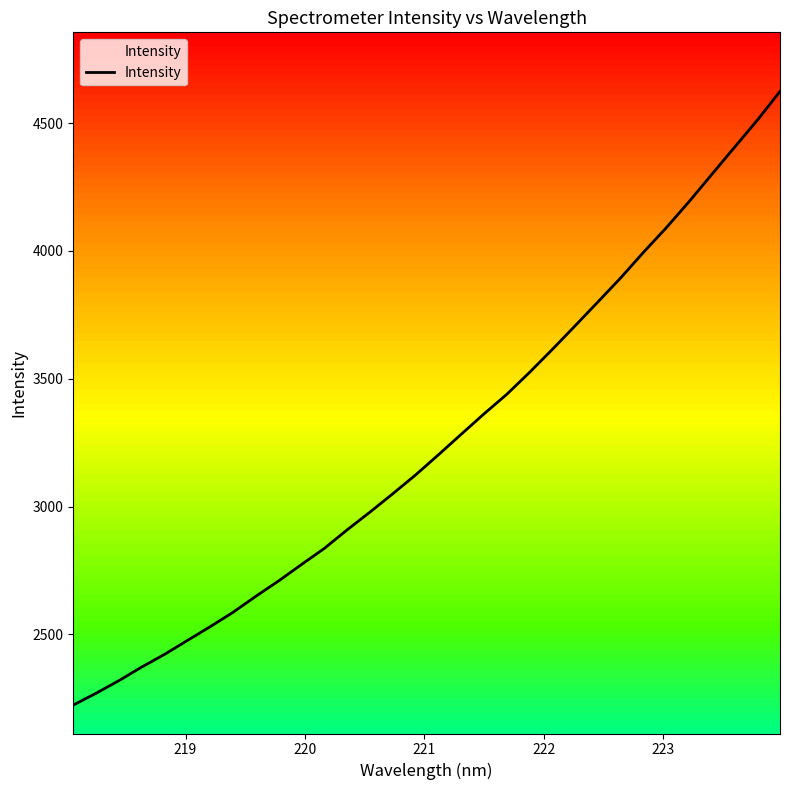

What is the smallest value displayed?

2223.7